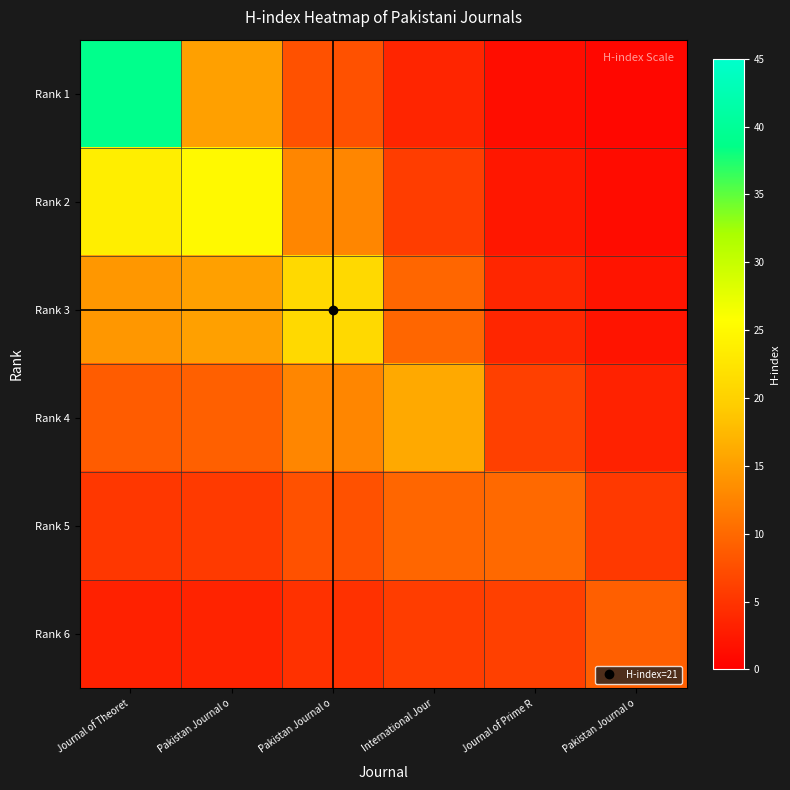

At which category is the sum across all series the highest?

Journal of Theoret